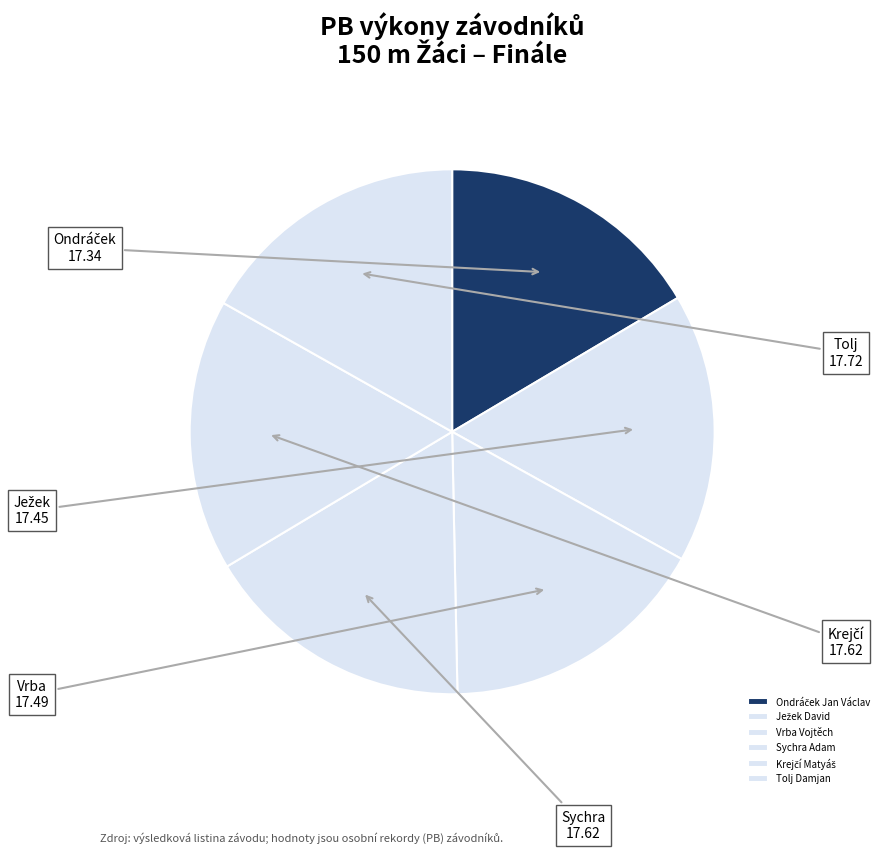

How many segments does this pie chart have?

6